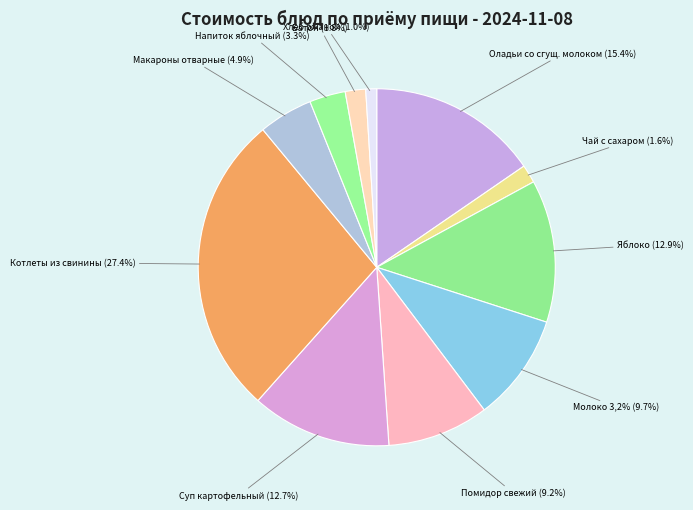

Does any single category account for the majority?

No